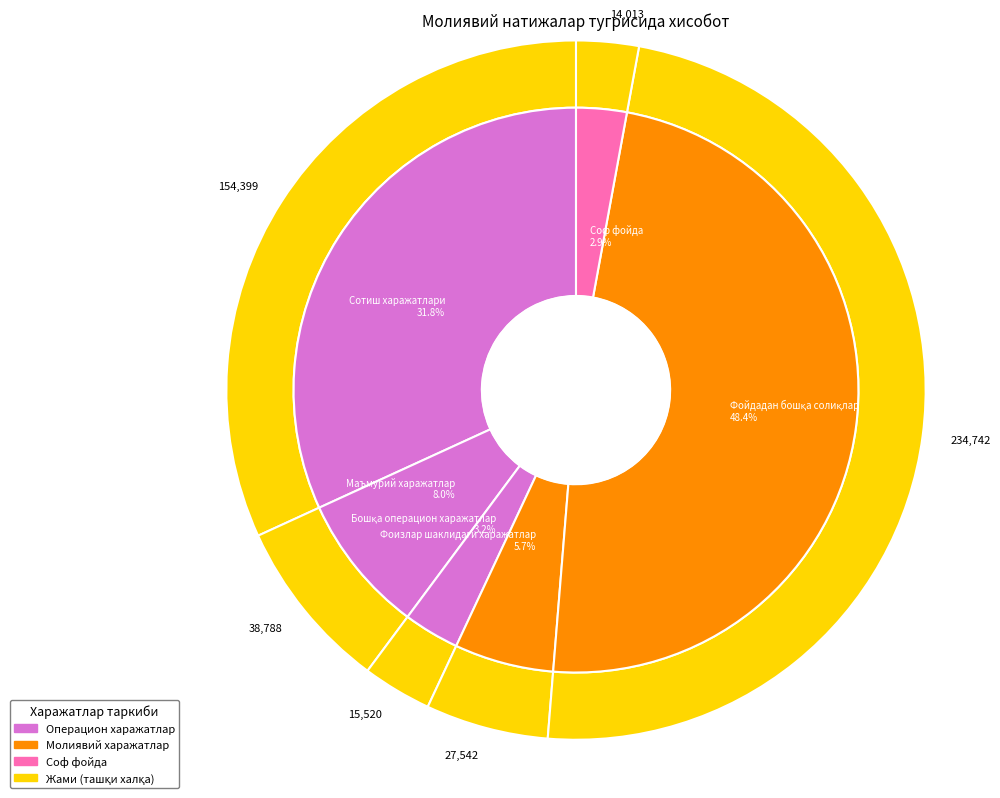

Count the number of slices in the pie.

6